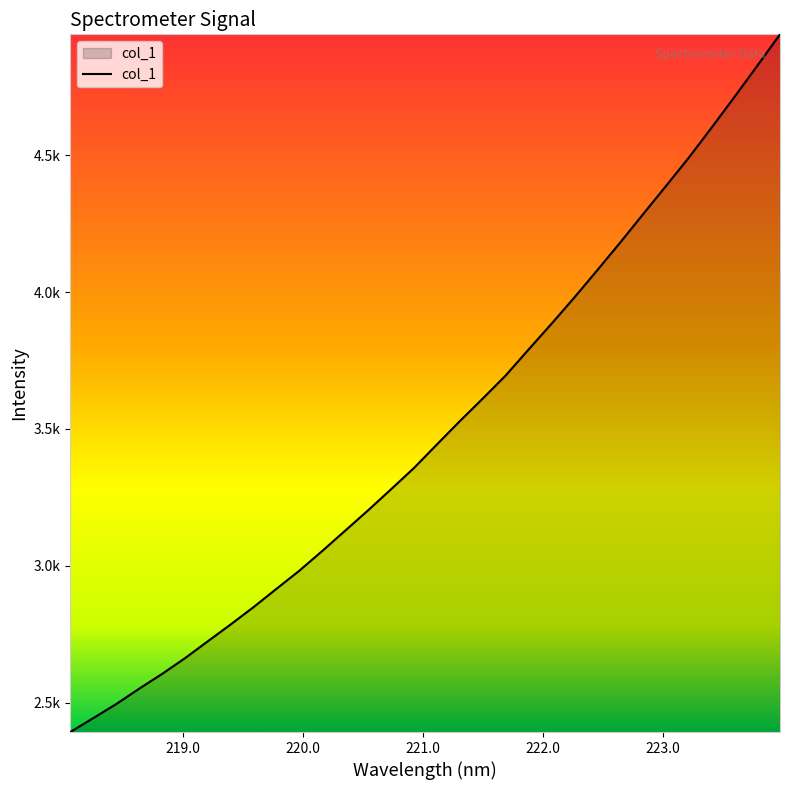

Does the chart have visible grid lines?

No